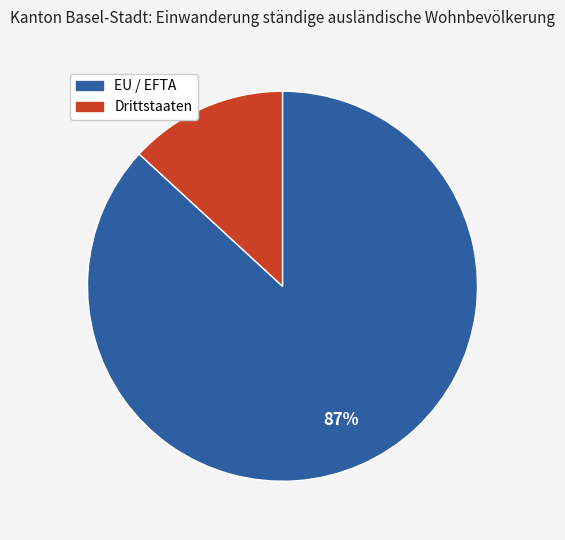

The Drittstaaten slice represents 13% of the pie. True or false?

True